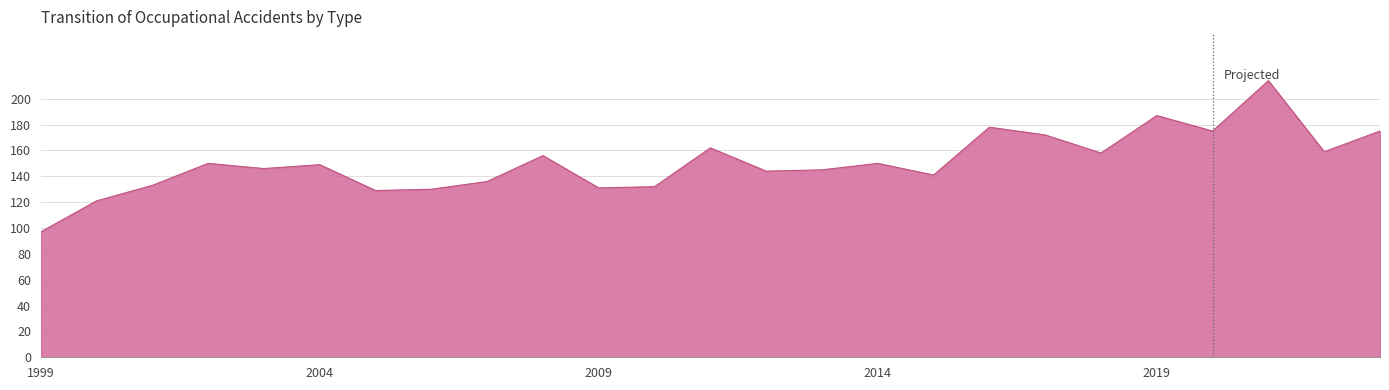

What is the minimum value shown in the chart?

97